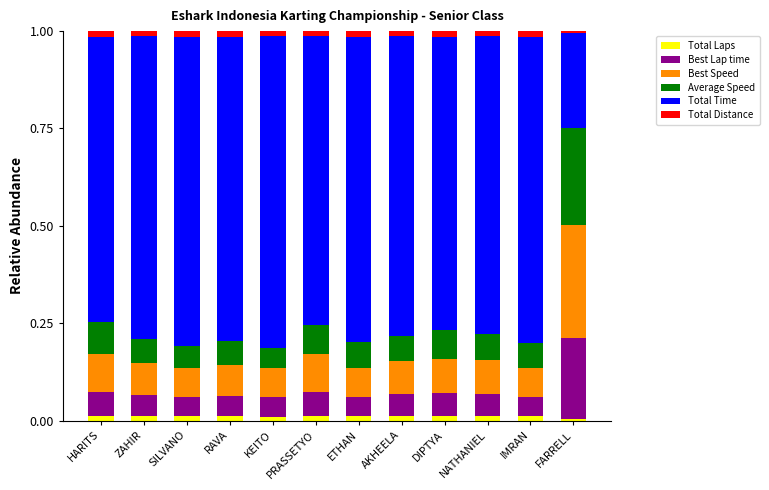

Is it true that Total Laps equals 0.0 at NATHANIEL?

True